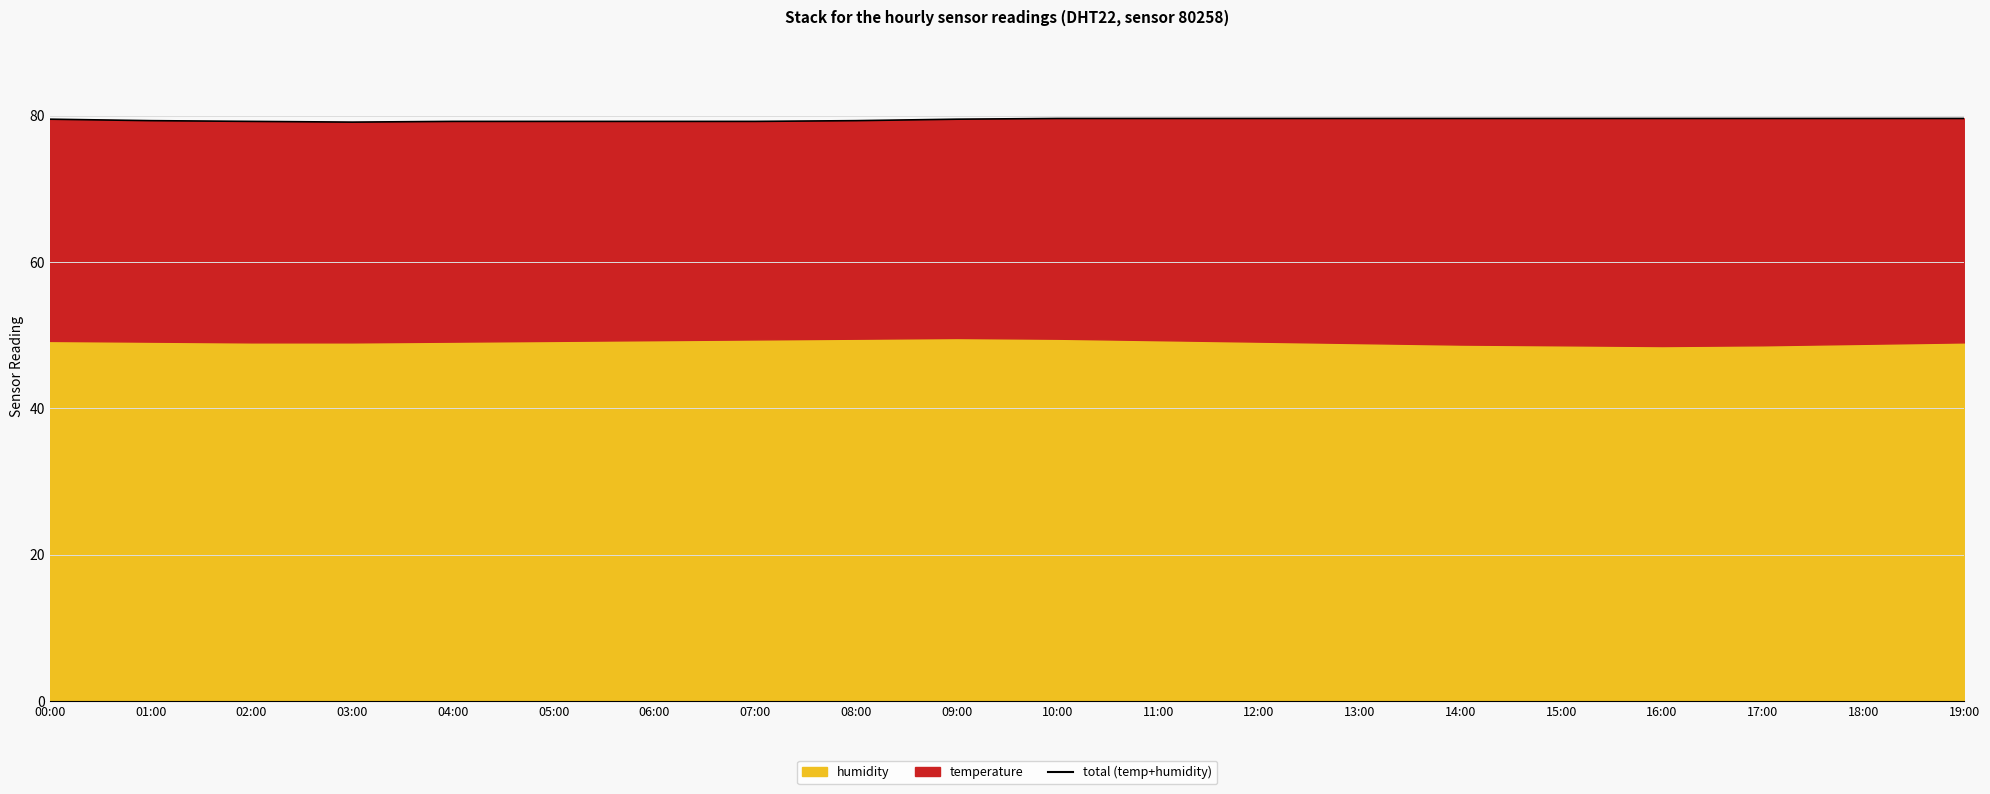

What position from the right is 18:00?

2